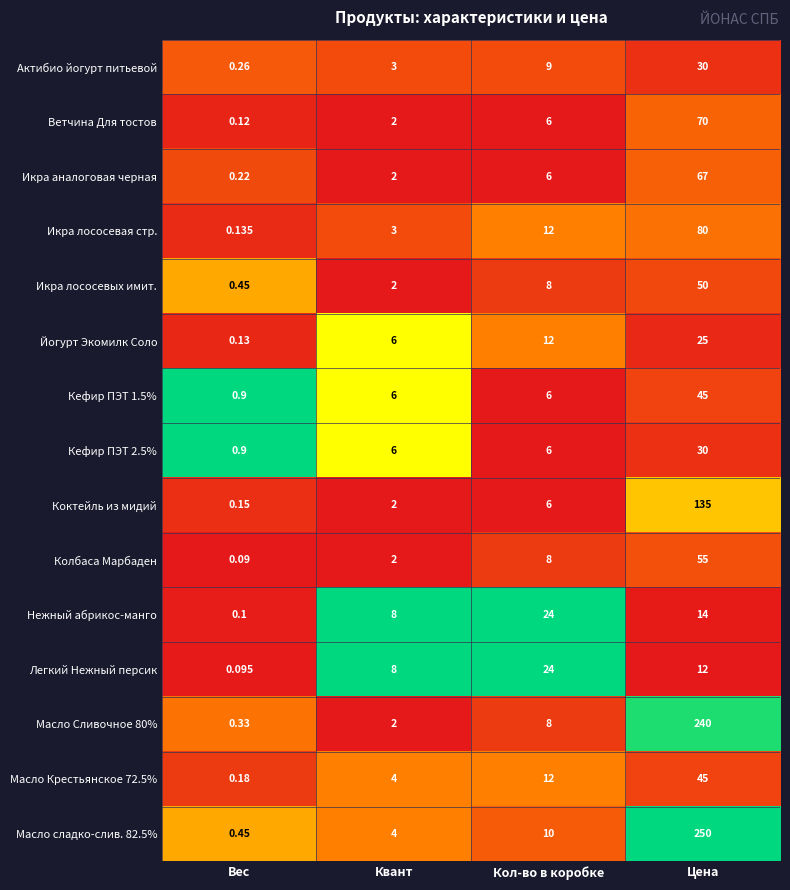

How many distinct data groups are displayed?

15